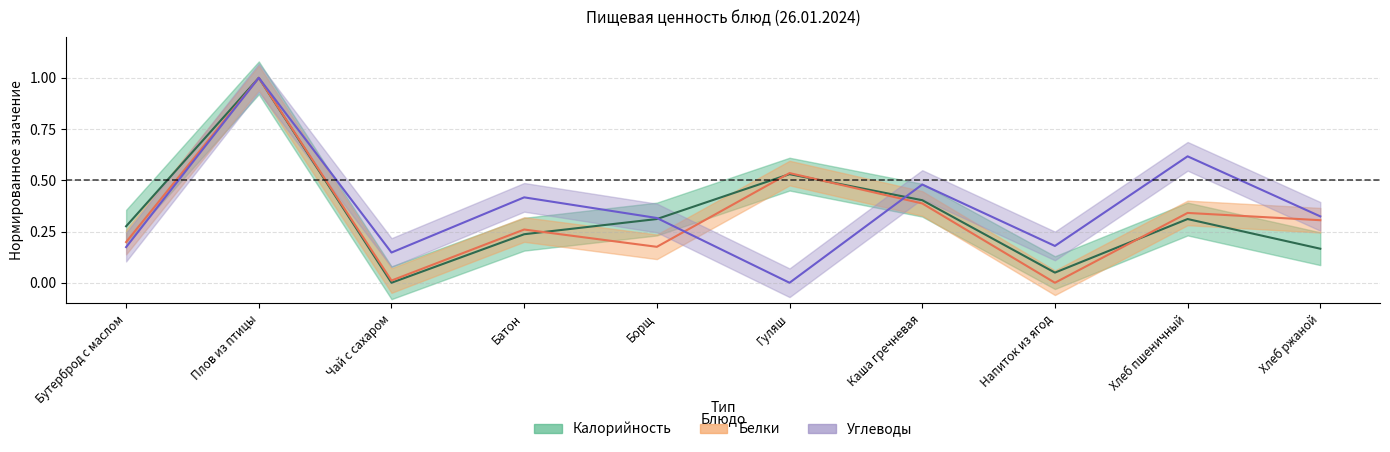

What is the sum of the Углеводы values at Чай с сахаром and Борщ?

0.5